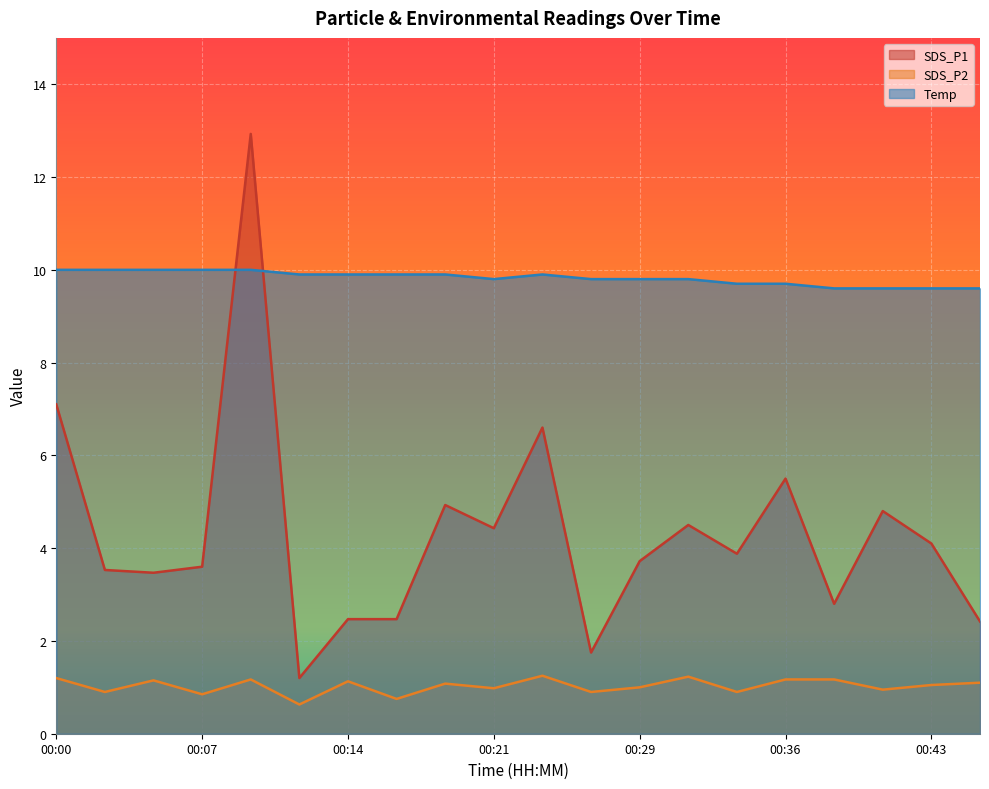

What is the difference between the highest and lowest values at 00:19?

8.8